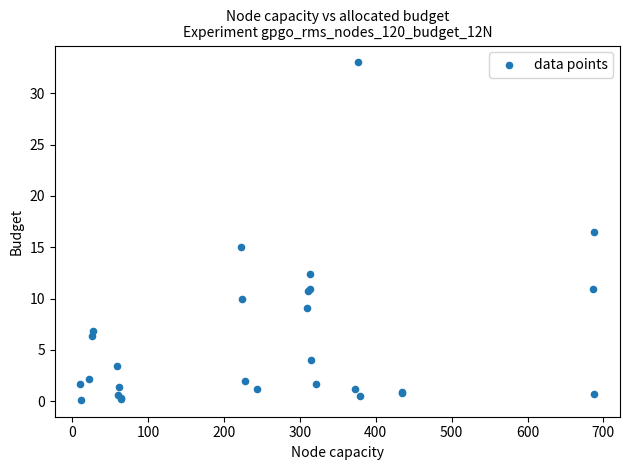

What Y value in the scatter plot is closest to 16?

16.5